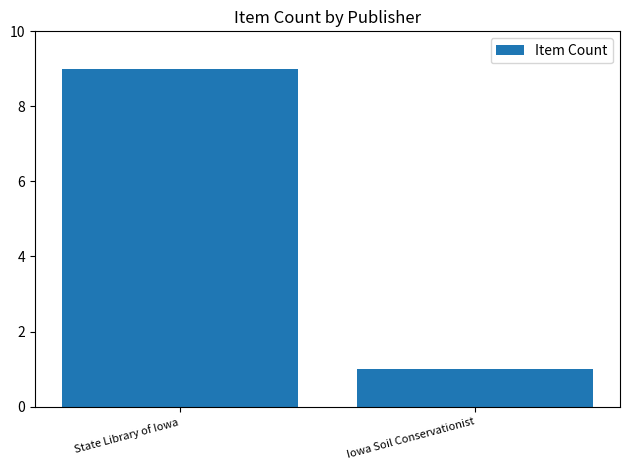

Reading left to right, transcribe all the data shown in this chart.

9	1